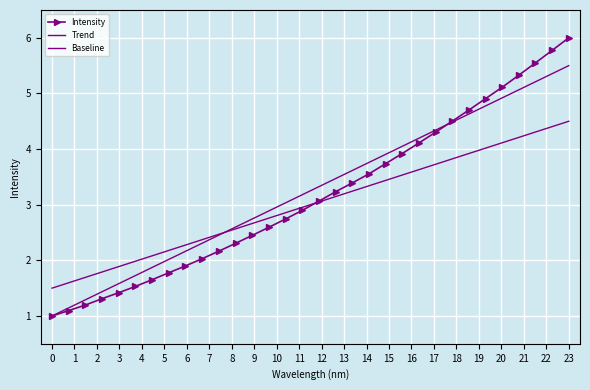

At which category is the sum across all series the highest?

23